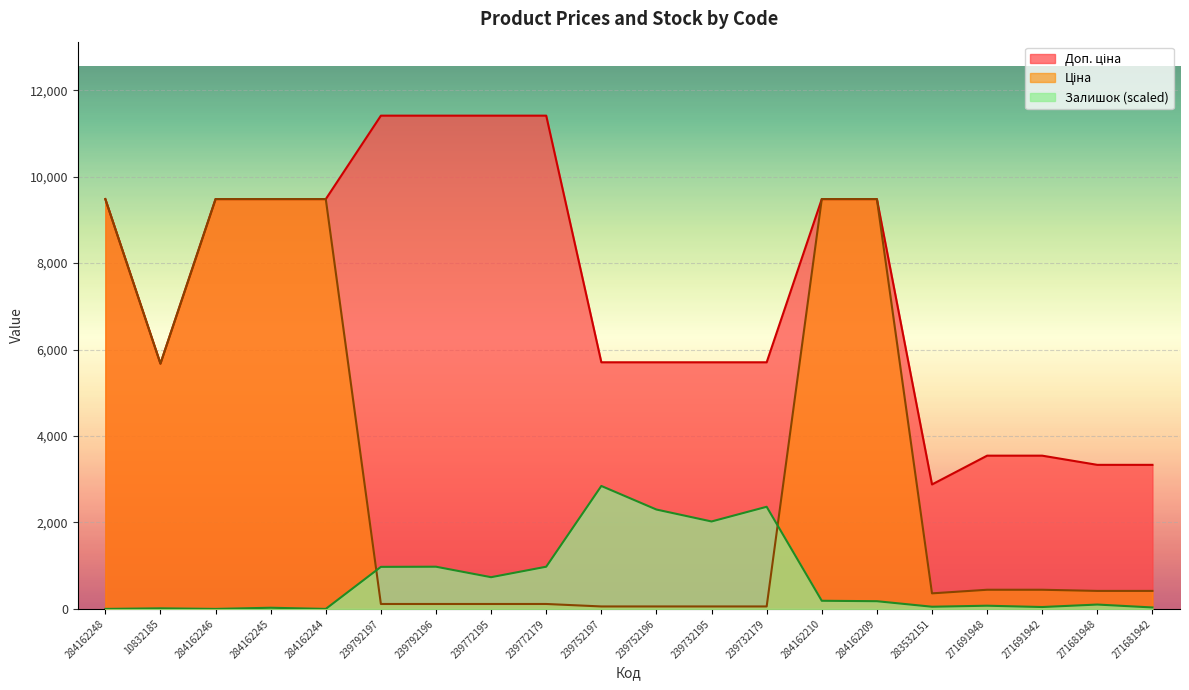

At which category is the sum across all series the highest?

284162210